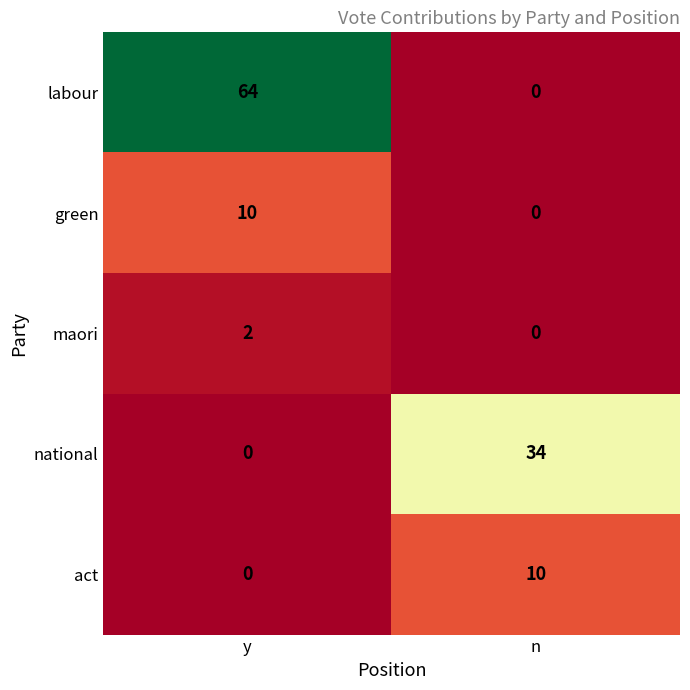

At which category is the sum across all series the highest?

y